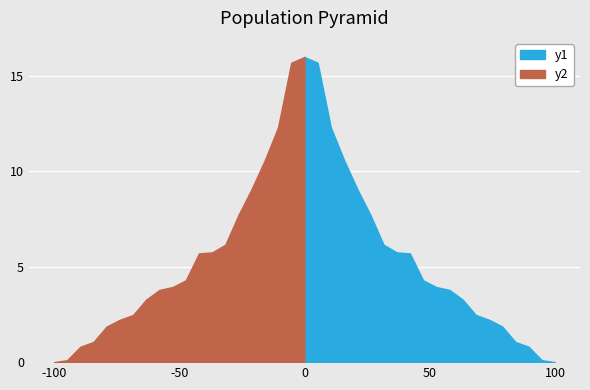

The y2 series shows 15.7 at 2. True or false?

True